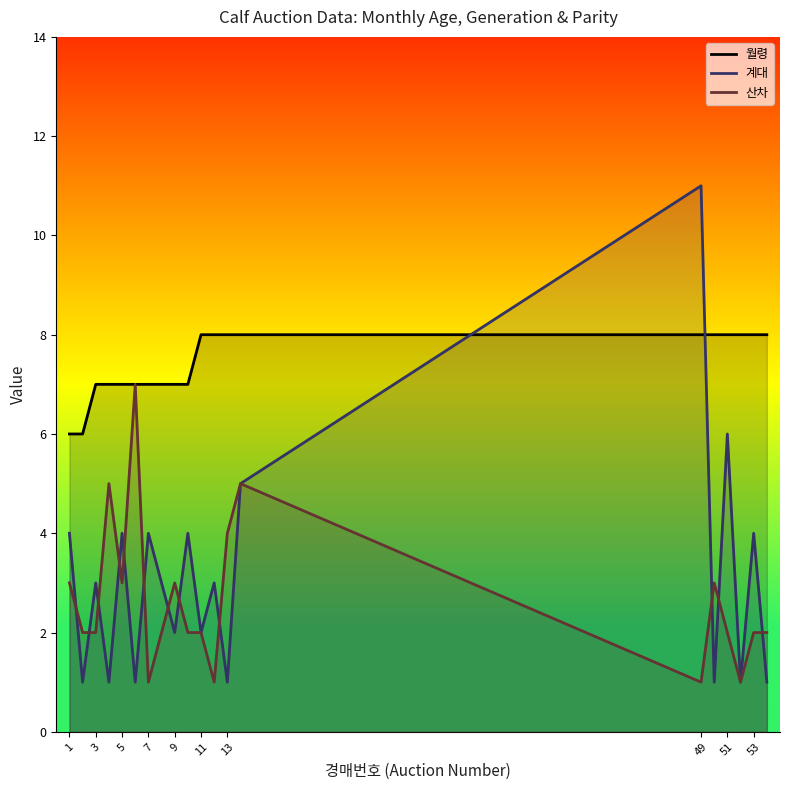

The 월령 series shows 7 at 7. True or false?

True